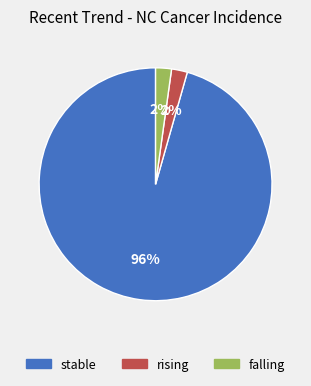

Which slice represents more than half of the pie?

stable